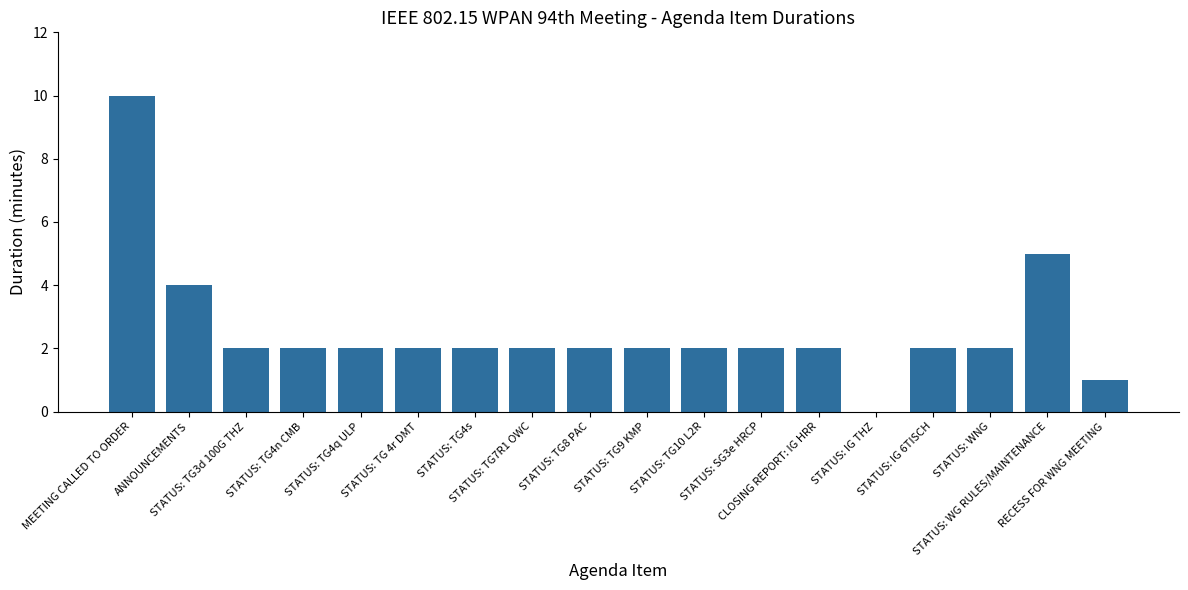

Where does the data first go above 2?

MEETING CALLED TO ORDER